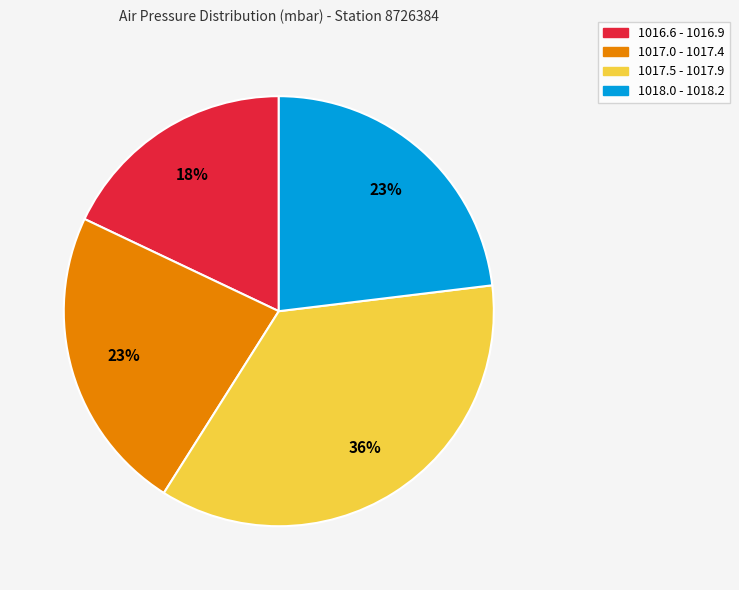

Does 1017.0 - 1017.4 account for over 50% of the chart?

No